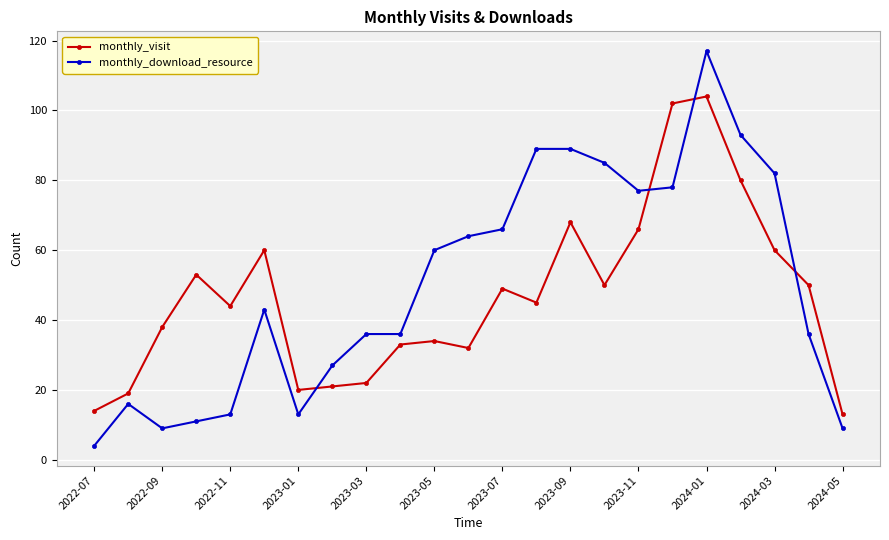

List the series in order of their peak value, lowest first.

monthly_visit, monthly_download_resource